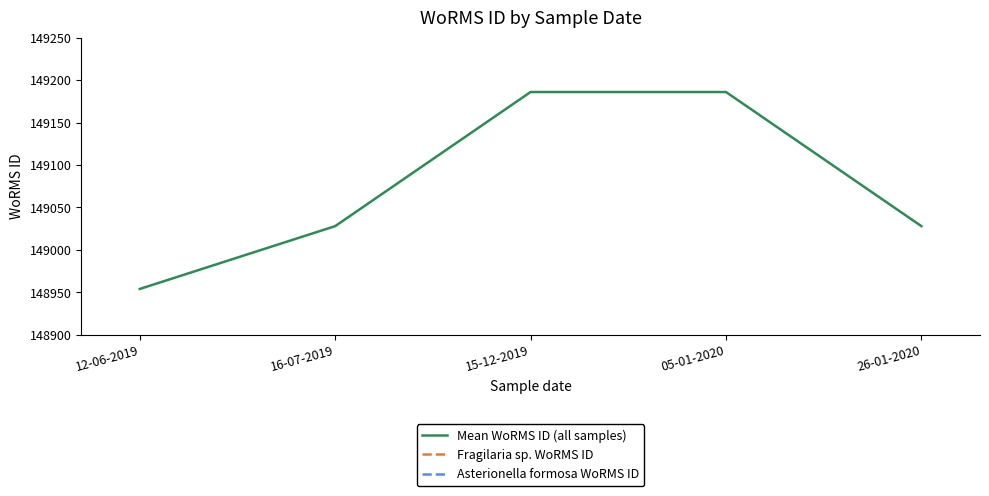

At which label is Asterionella formosa WoRMS ID closest to 148954?

12-06-2019